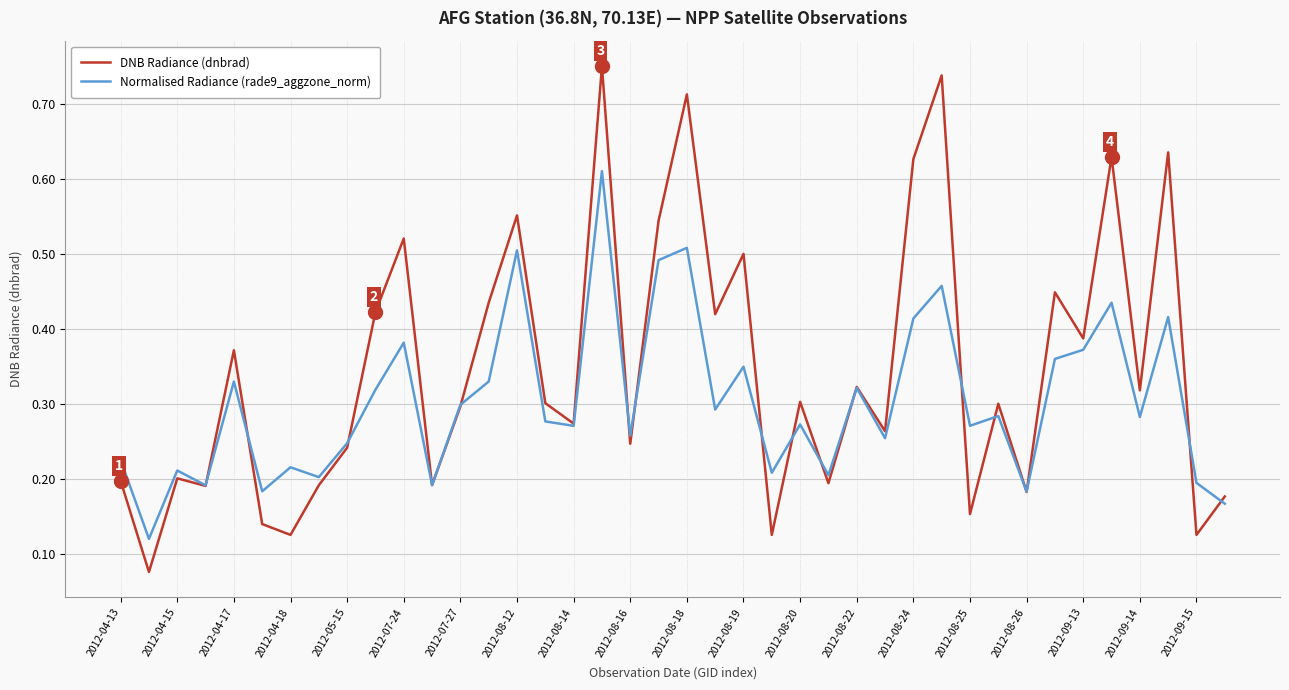

Rank the series by their maximum value, from highest to lowest.

DNB Radiance (dnbrad), Normalised Radiance (rade9_aggzone_norm)